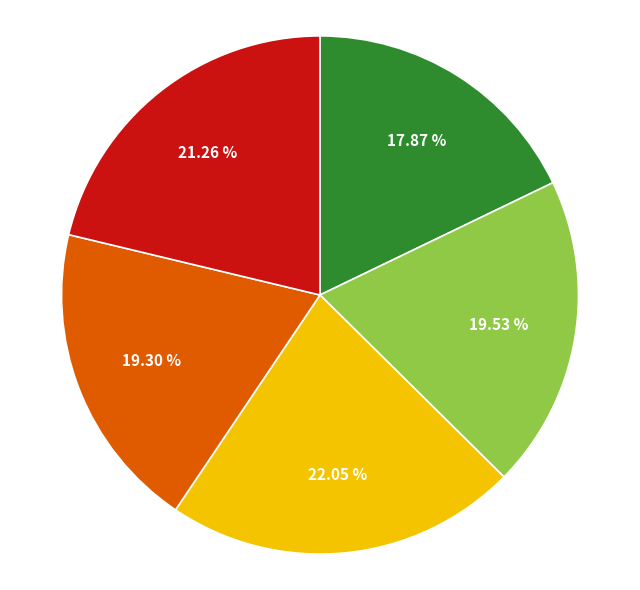

Count the number of slices in the pie.

5